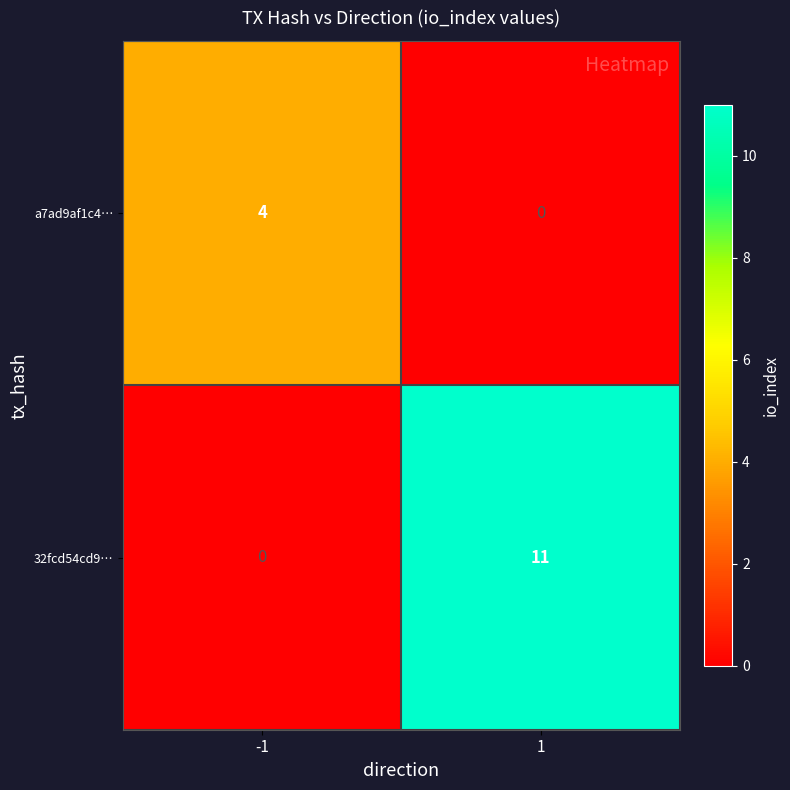

What is the difference between the highest and lowest values at -1?

4